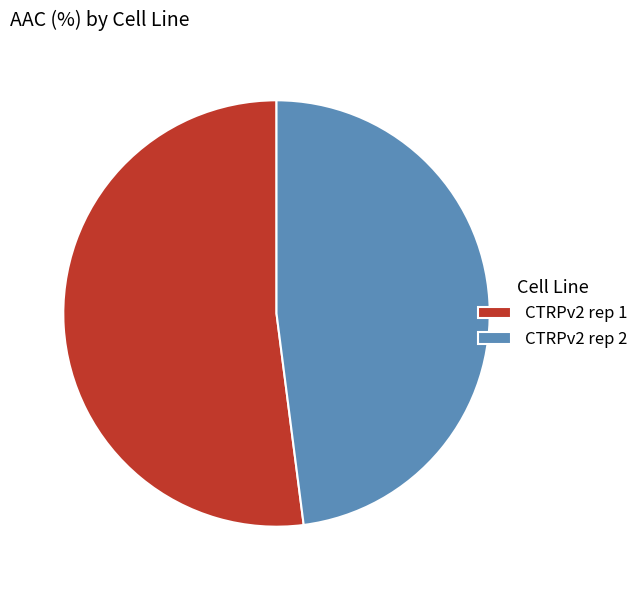

Is CTRPv2 rep 1 the majority of the pie?

Yes